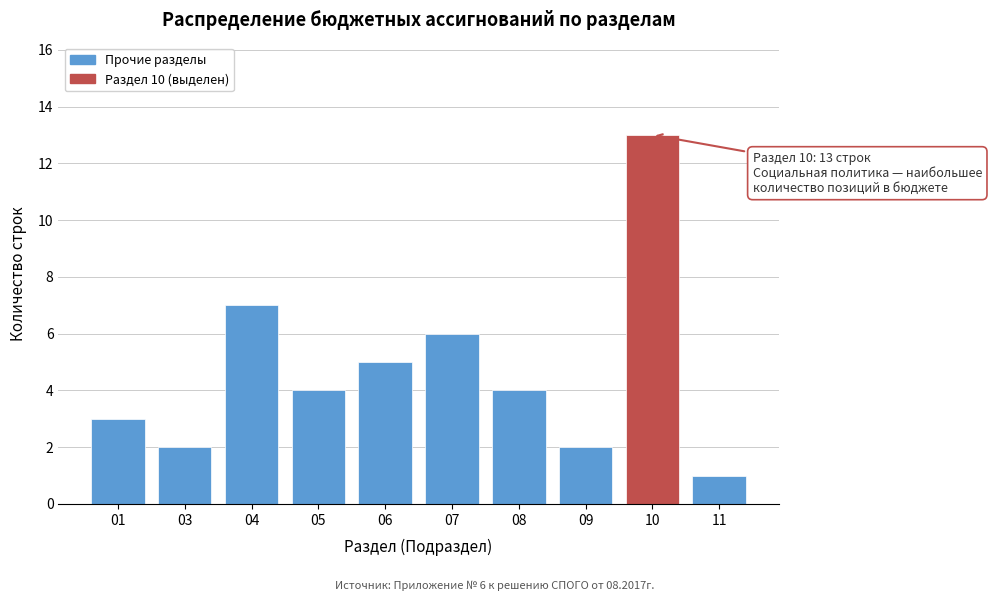

Reading right to left, what are all the values shown in this chart?

1	13	2	4	6	5	4	7	2	3